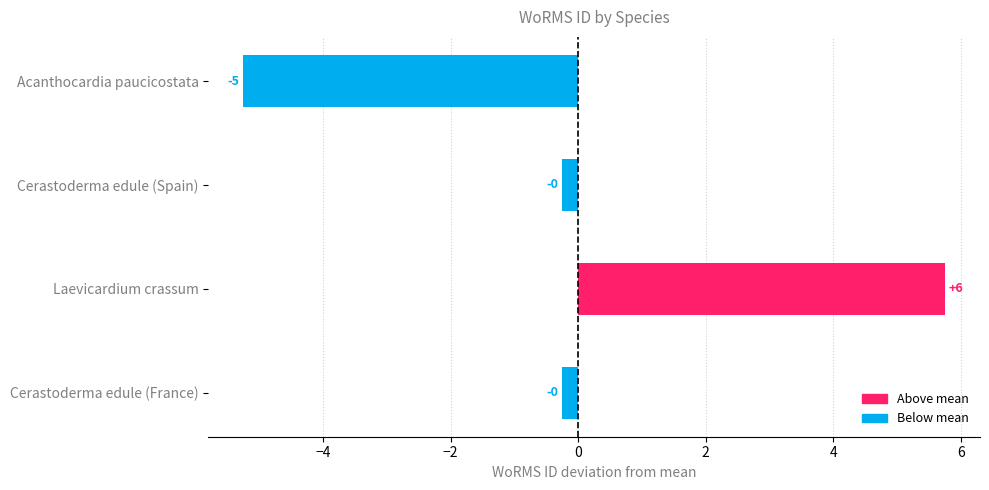

How many bars are there in total?

4